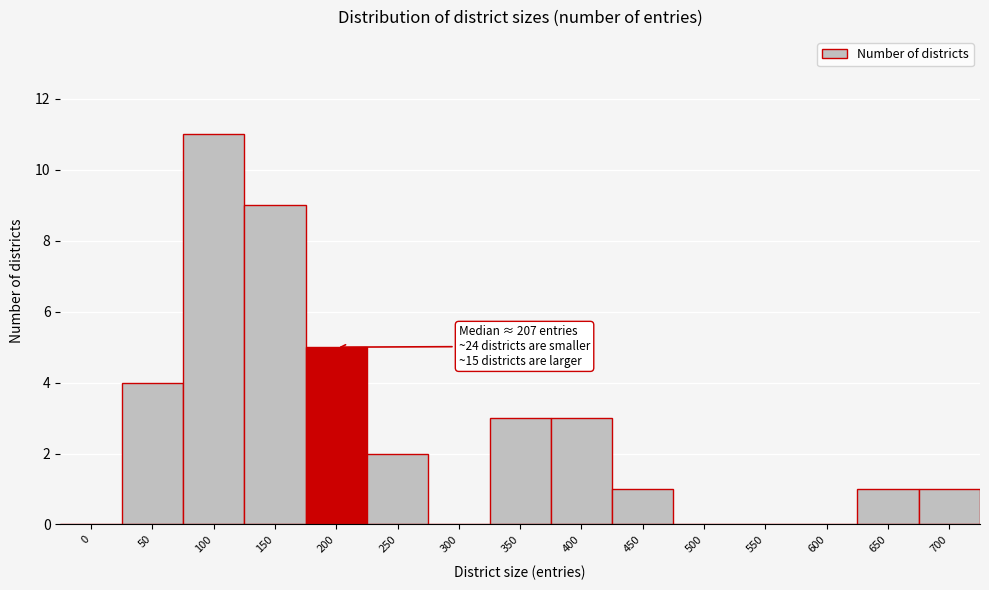

Reading left to right, what are all the values shown in this chart?

0=0	50=4	100=11	150=9	200=5	250=2	300=0	350=3	400=3	450=1	500=0	550=0	600=0	650=1	700=1